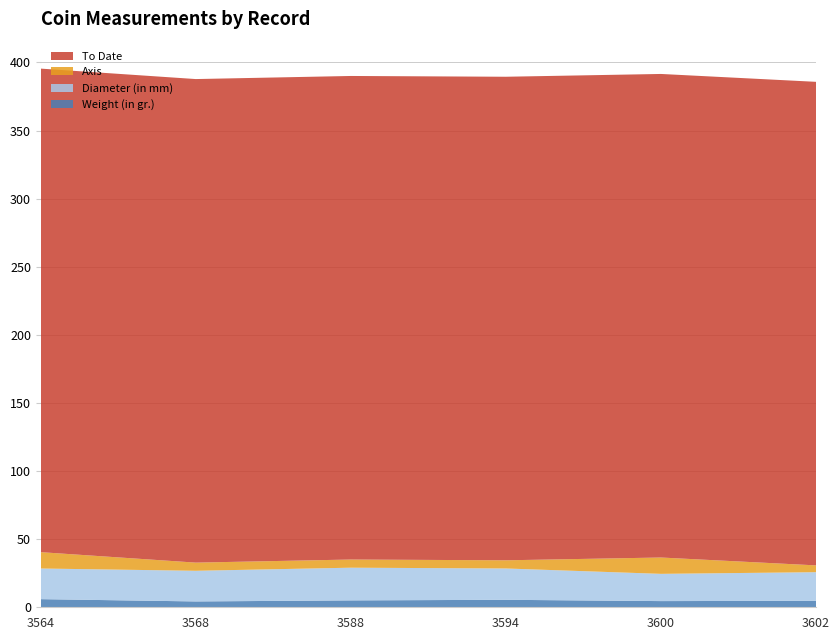

Reading right to left, list all the values displayed in this chart.

Weight (in gr.): 1944.100.23602=4.8	1944.100.23600=4.5	1944.100.23594=5.5	1944.100.23588=5.1	1944.100.23568=4.3	1944.100.23564=6.0
Diameter (in mm): 1944.100.23602=21.0	1944.100.23600=20.0	1944.100.23594=23.0	1944.100.23588=24.0	1944.100.23568=22.5	1944.100.23564=22.5
Axis: 1944.100.23602=5.0	1944.100.23600=12.0	1944.100.23594=6.0	1944.100.23588=6.0	1944.100.23568=6.0	1944.100.23564=12.0
To Date: 1944.100.23602=355.0	1944.100.23600=355.0	1944.100.23594=355.0	1944.100.23588=355.0	1944.100.23568=355.0	1944.100.23564=355.0